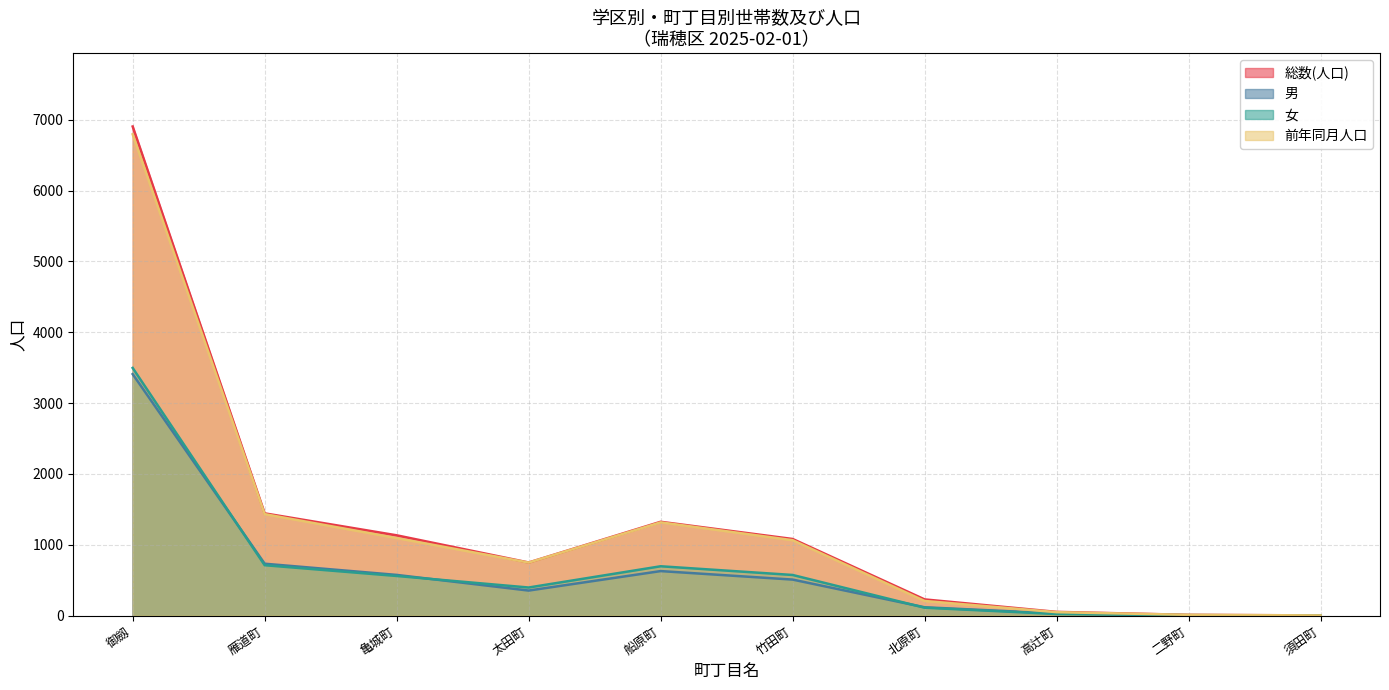

Reading right to left, what are all the values shown in this chart?

総数(人口): 須田町=2	二野町=10	高辻町=52	北原町=228	竹田町=1081	船原町=1324	太田町=749	亀城町=1133	雁道町=1443	御劔=6905
男: 須田町=1	二野町=4	高辻町=30	北原町=117	竹田町=508	船原町=628	太田町=353	亀城町=574	雁道町=732	御劔=3409
女: 須田町=1	二野町=6	高辻町=22	北原町=111	竹田町=573	船原町=696	太田町=396	亀城町=559	雁道町=711	御劔=3496
前年同月人口: 須田町=2	二野町=10	高辻町=48	北原町=206	竹田町=1064	船原町=1316	太田町=748	亀城町=1094	雁道町=1432	御劔=6795